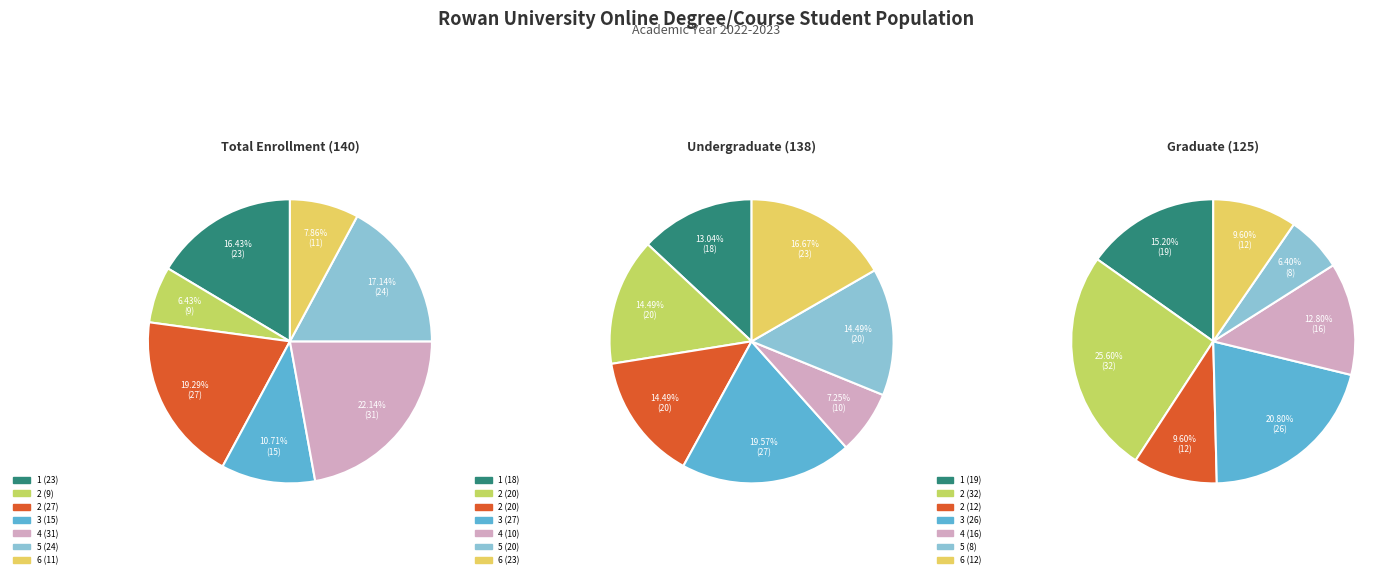

What is the smallest slice in the pie chart?

5